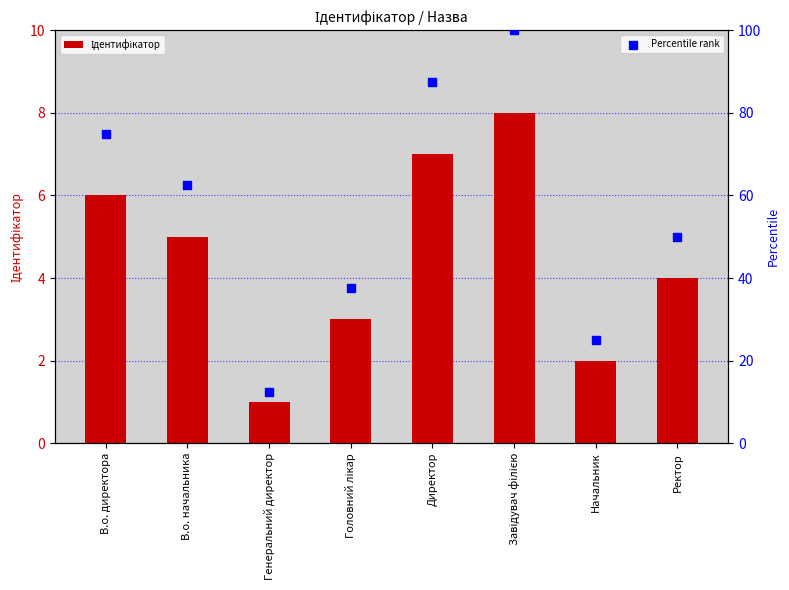

Which series has the largest Y range (max minus min)?

Percentile rank